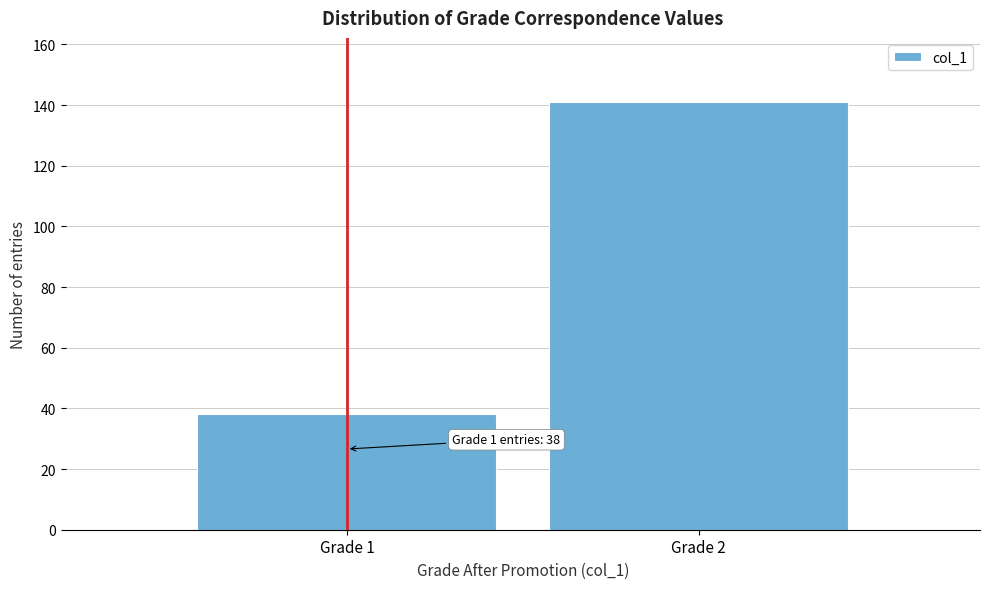

Reading left to right, list all the values displayed in this chart.

Grade 1=38	Grade 2=141